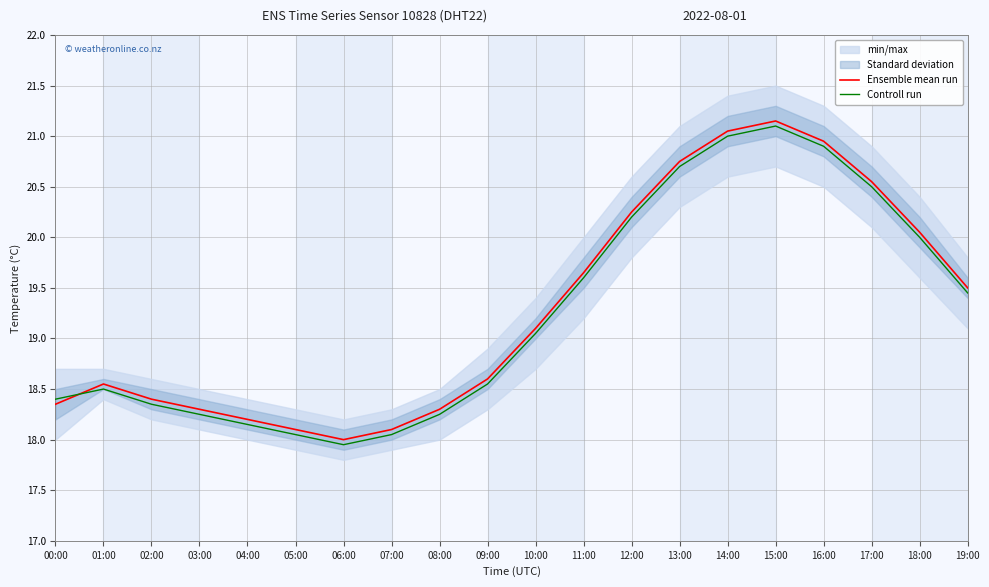

Reading left to right, extract all data points from this chart.

Ensemble mean run: 18.4	18.6	18.4	18.3	18.2	18.1	18.0	18.1	18.3	18.6	19.1	19.6	20.2	20.8	21.1	21.1	20.9	20.6	20.1	19.5
Controll run: 18.4	18.5	18.4	18.2	18.1	18.1	17.9	18.1	18.2	18.6	19.1	19.6	20.2	20.7	21.0	21.1	20.9	20.5	20.0	19.4